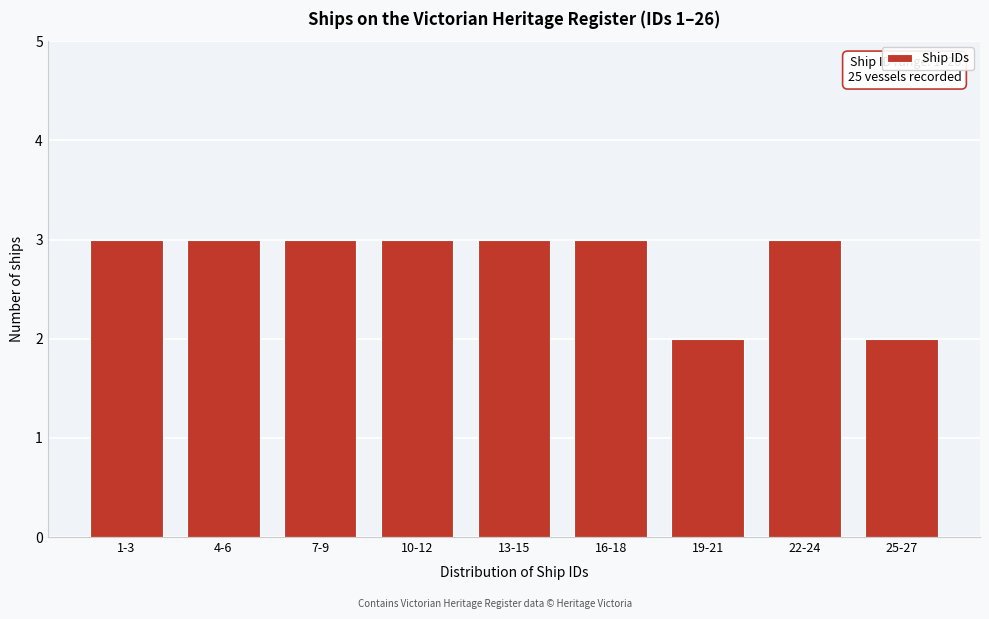

Reading right to left, what are all the values shown in this chart?

2	3	2	3	3	3	3	3	3